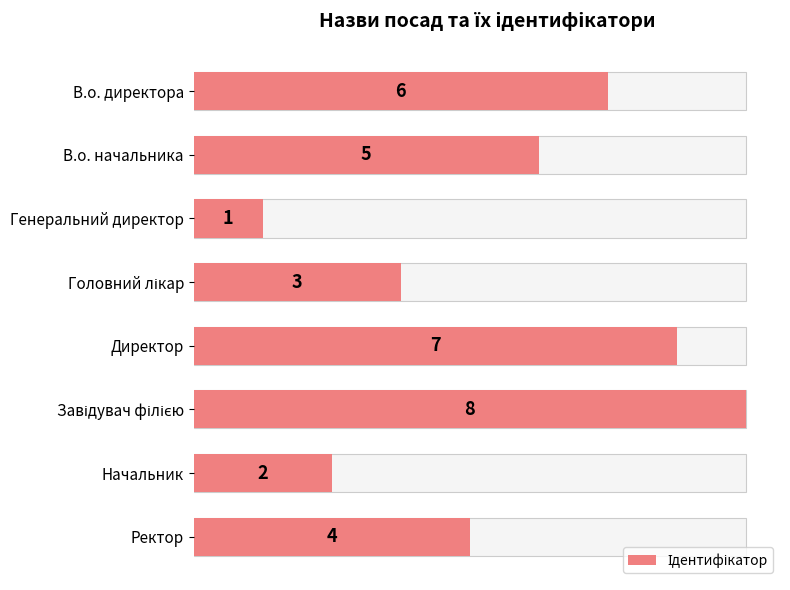

Are the bars horizontal?

Yes